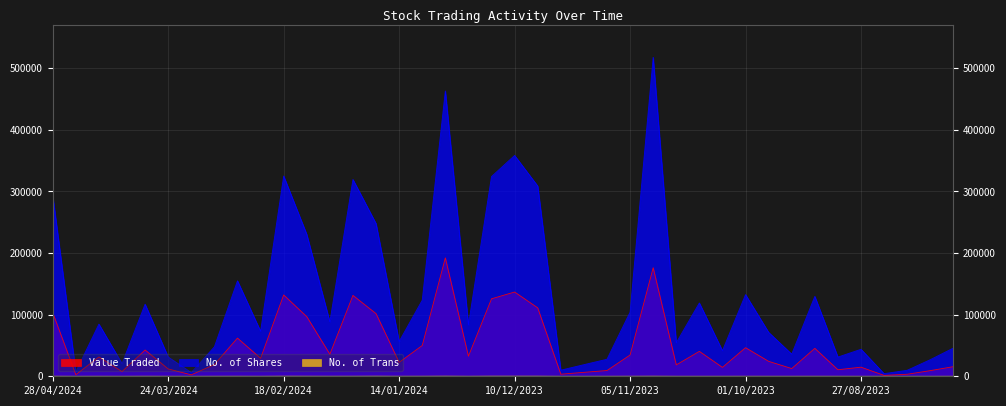

List the series in order of their overall mean, lowest first.

No. of Trans, Value Traded, No. of Shares